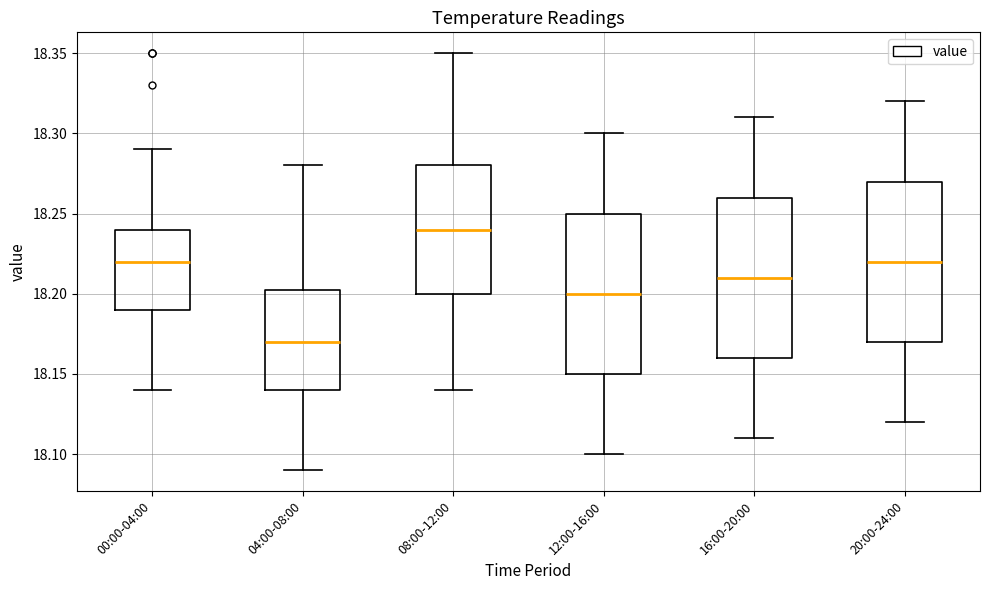

Where does the upper whisker of the box for 20:00-24:00 end on the y-axis? The values are not printed on the chart, so give them approximately, as read against the axis.

18.320